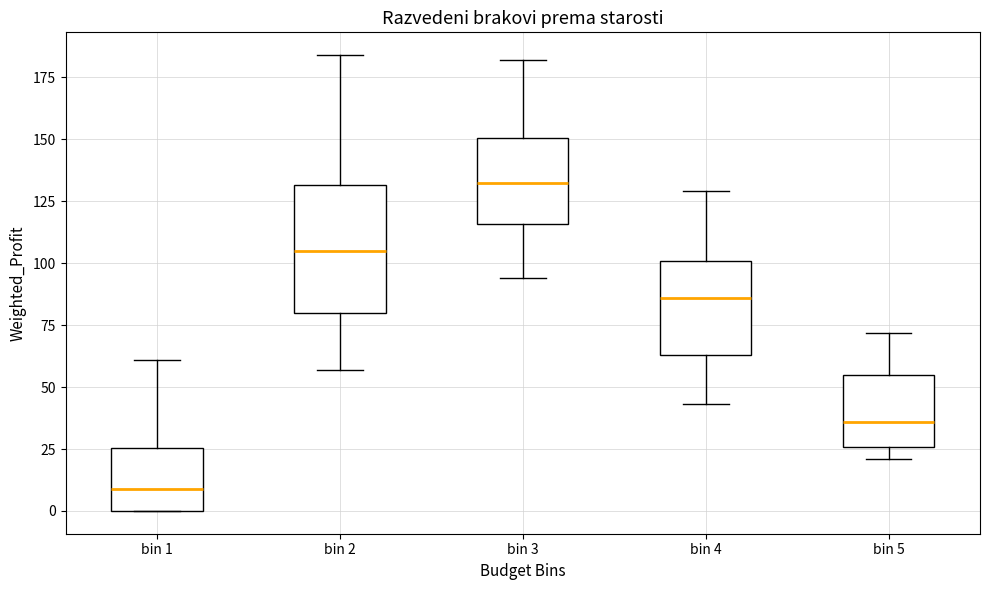

Comparing the boxes themselves (not the whiskers), which one is the tallest?

bin 2